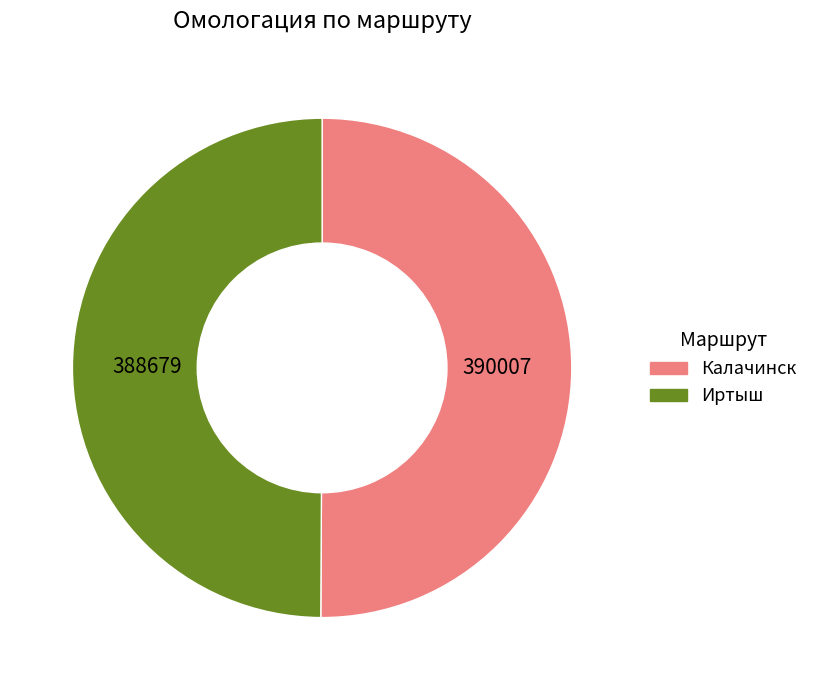

True or false: Калачинск accounts for 50% of the total.

True